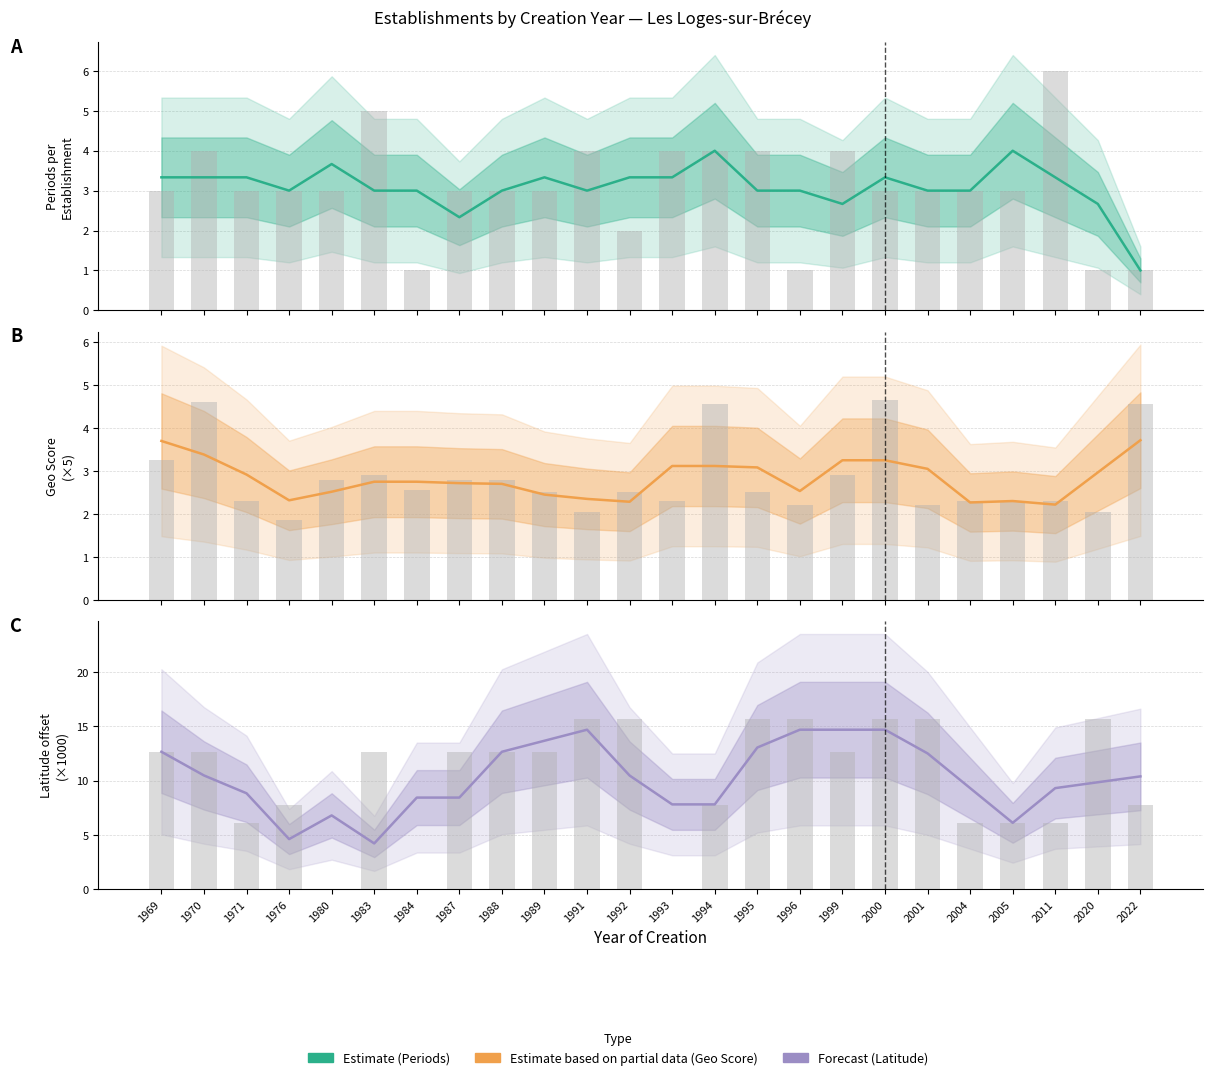

Which series changed the most between 1995 and 2022?

Latitude offset (×1000)